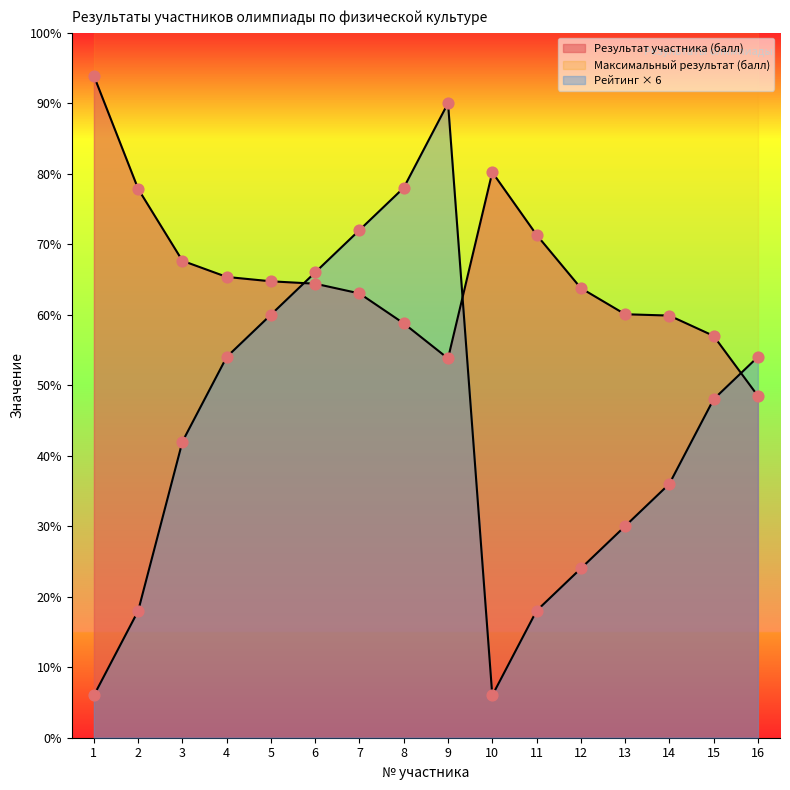

What is the total value across all series at 13?

90.1